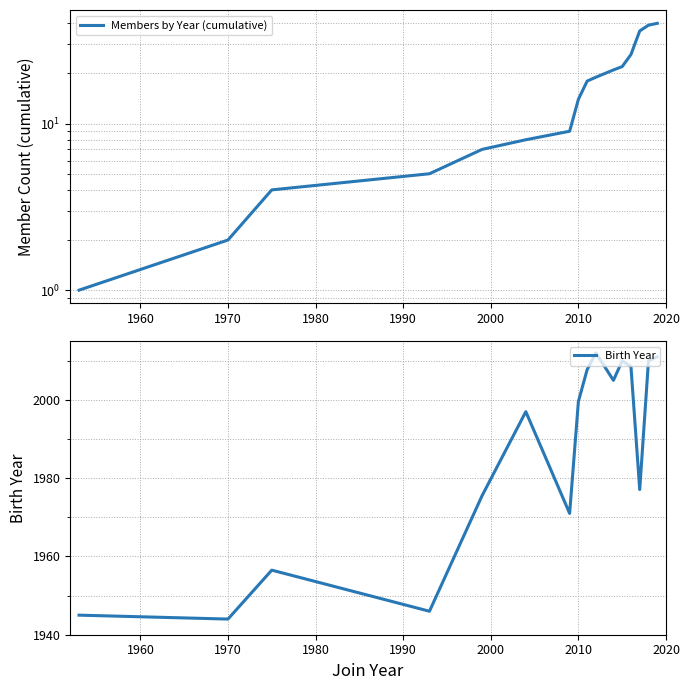

True or false: Members by Year (cumulative) and Birth Year cross at least once.

False